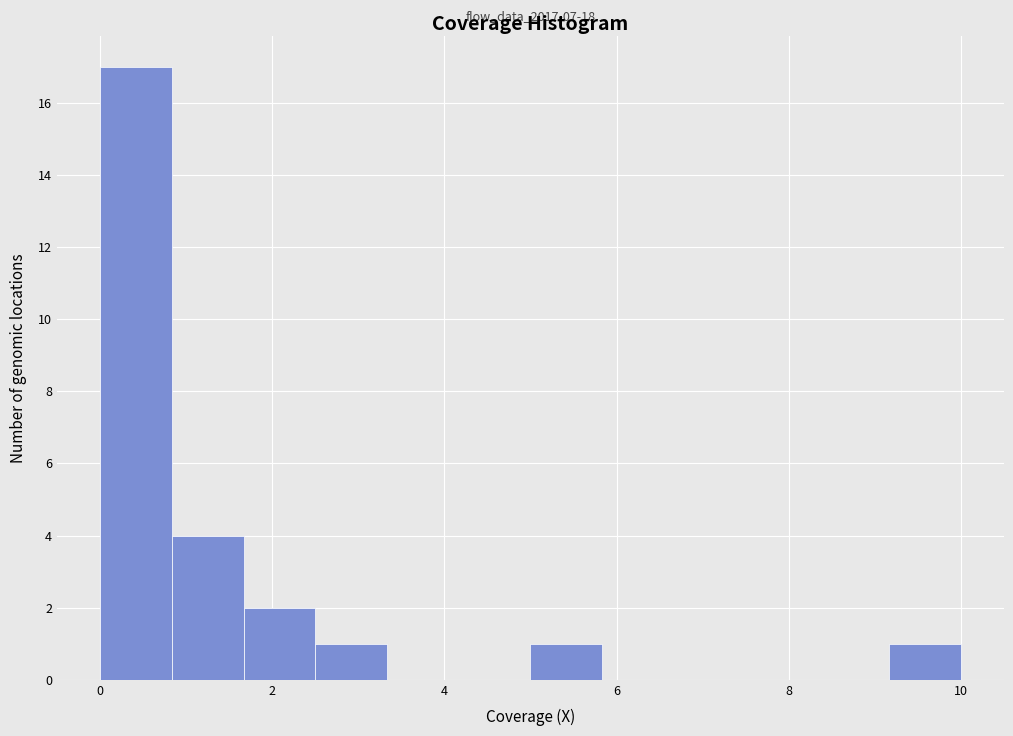

Which range on the x-axis has the tallest bar?

0.0 to 0.8